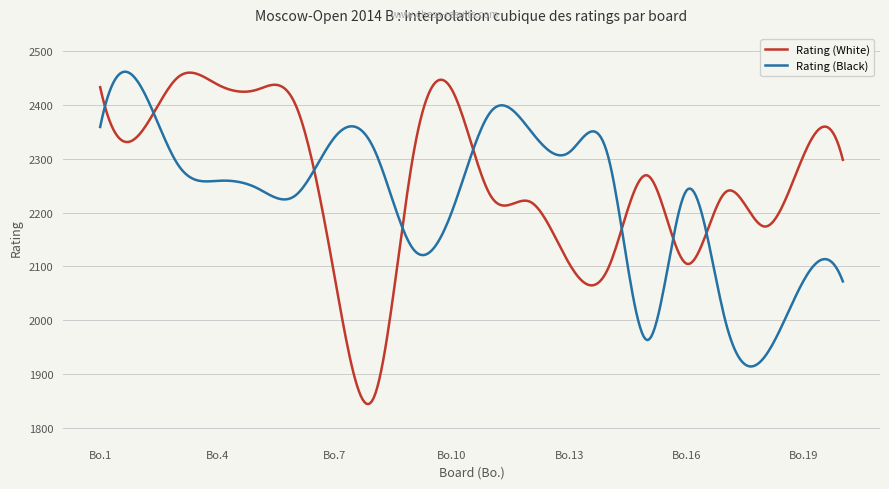

What is the maximum value for Rating (White)?

2460.0